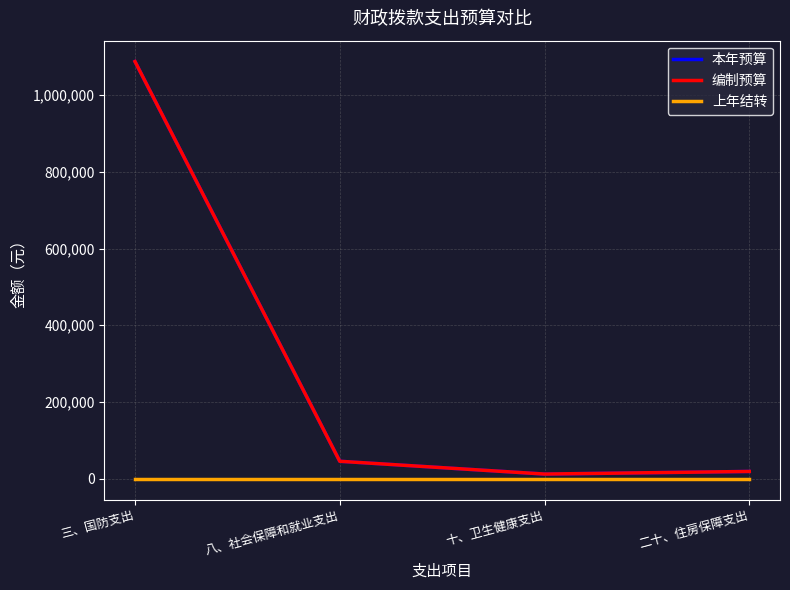

What is the value of the 本年预算 point at the 3rd from the left?

12124.0